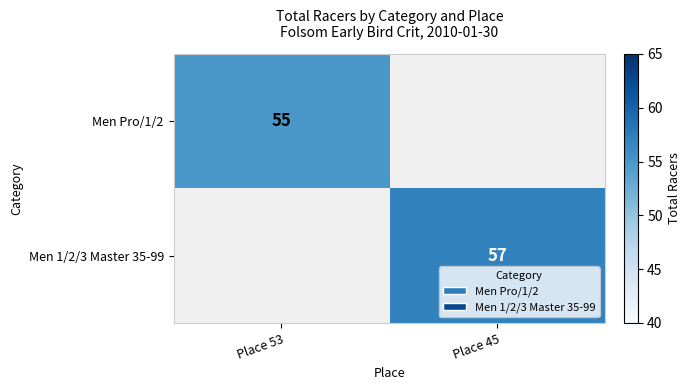

Which label corresponds to the largest value in the chart?

Place 45